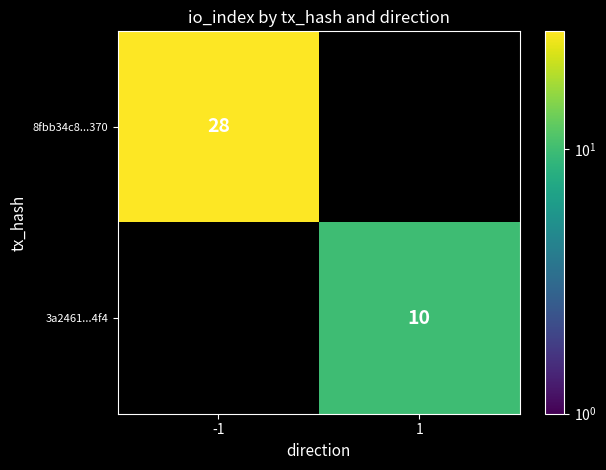

The 3a2461...4f4 series shows 18 at 1. True or false?

False